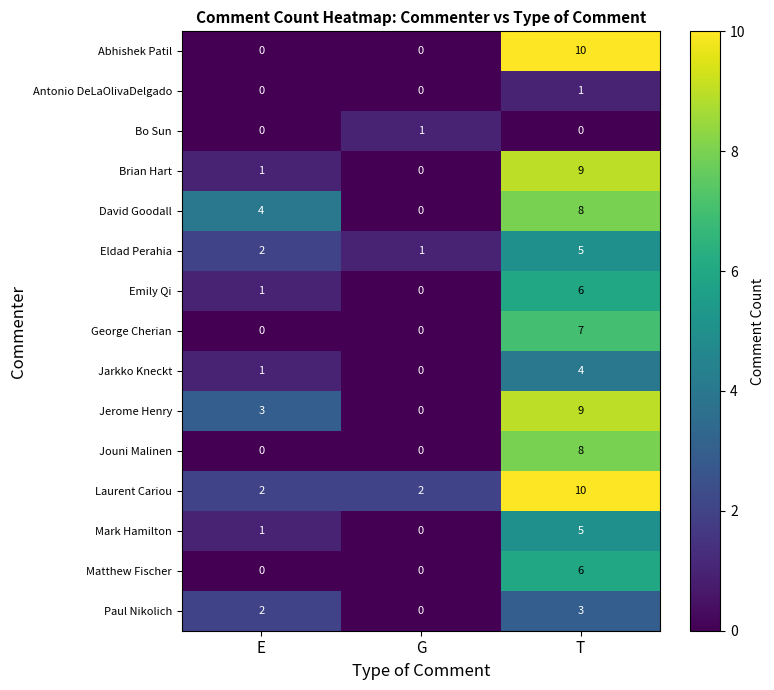

Count the number of categories in the chart.

3